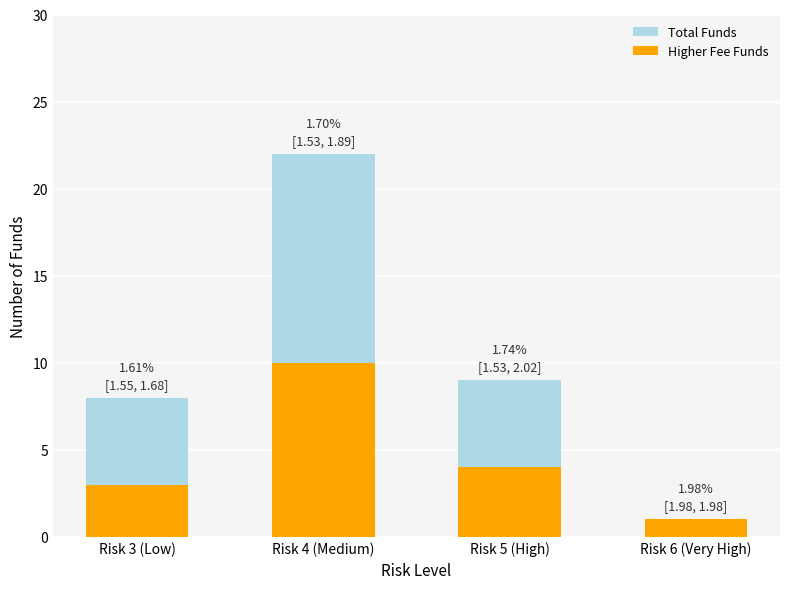

Rank the series by their average value, from highest to lowest.

Total Funds, Higher Fee Funds